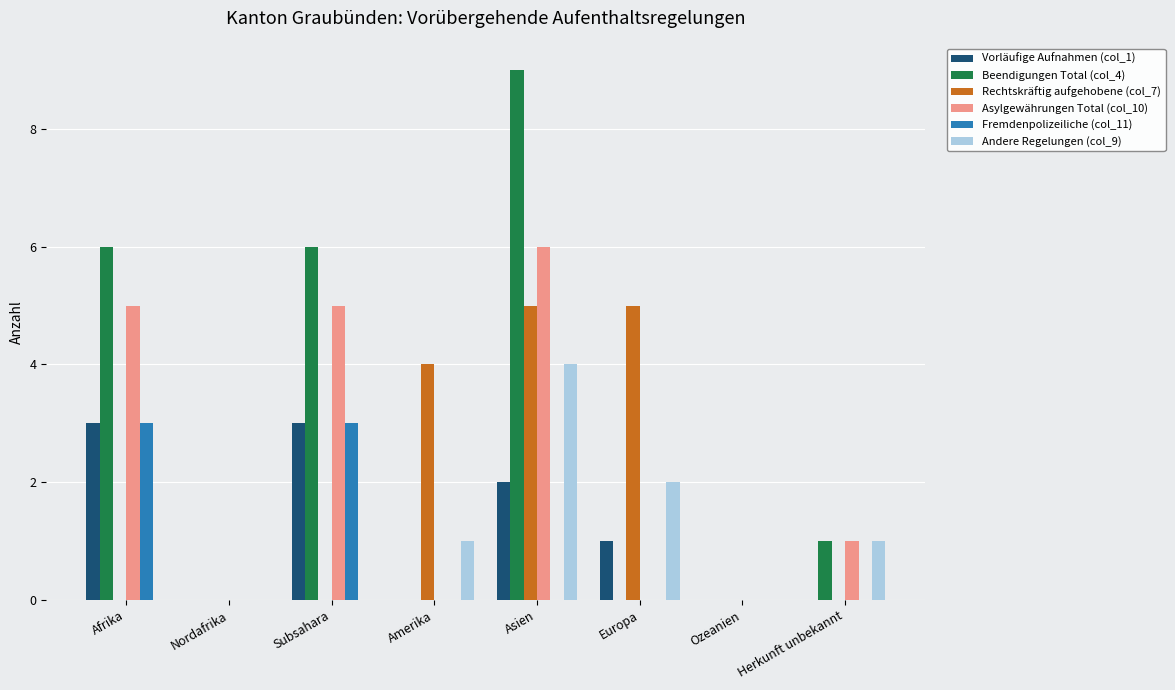

Between Amerika and Herkunft unbekannt, which series saw the biggest shift?

Rechtskräftig aufgehobene (col_7)